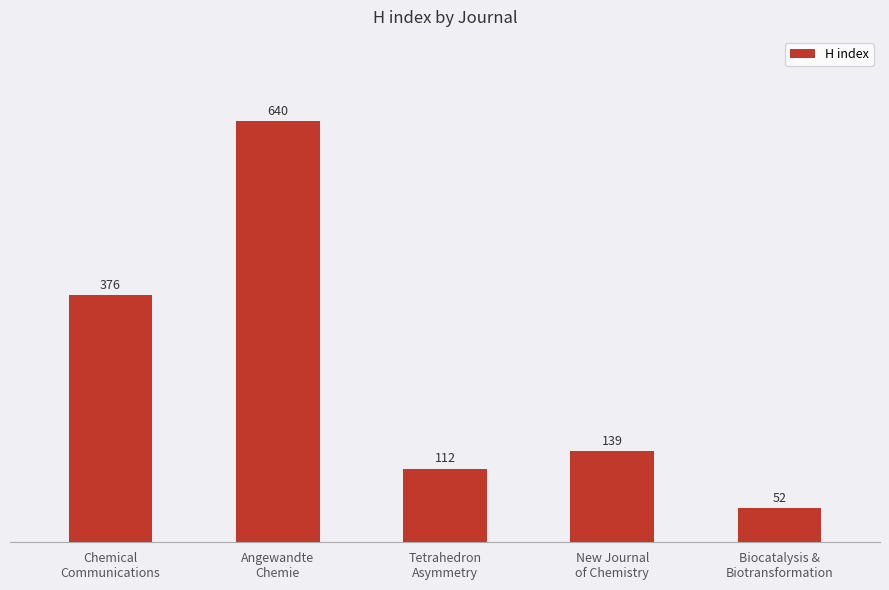

What is the sum of all values?

1319